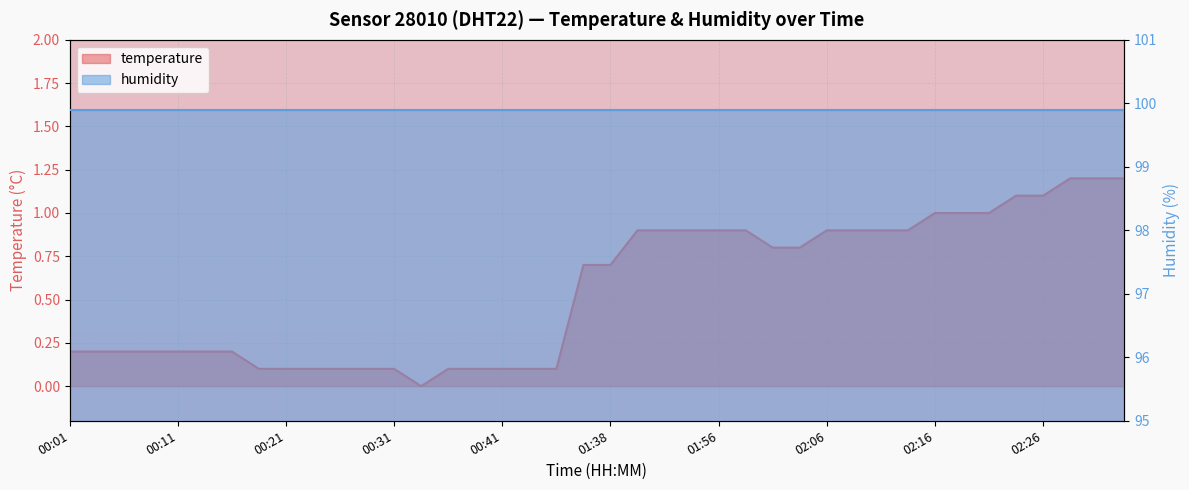

What is the maximum value shown in the chart?

1.2